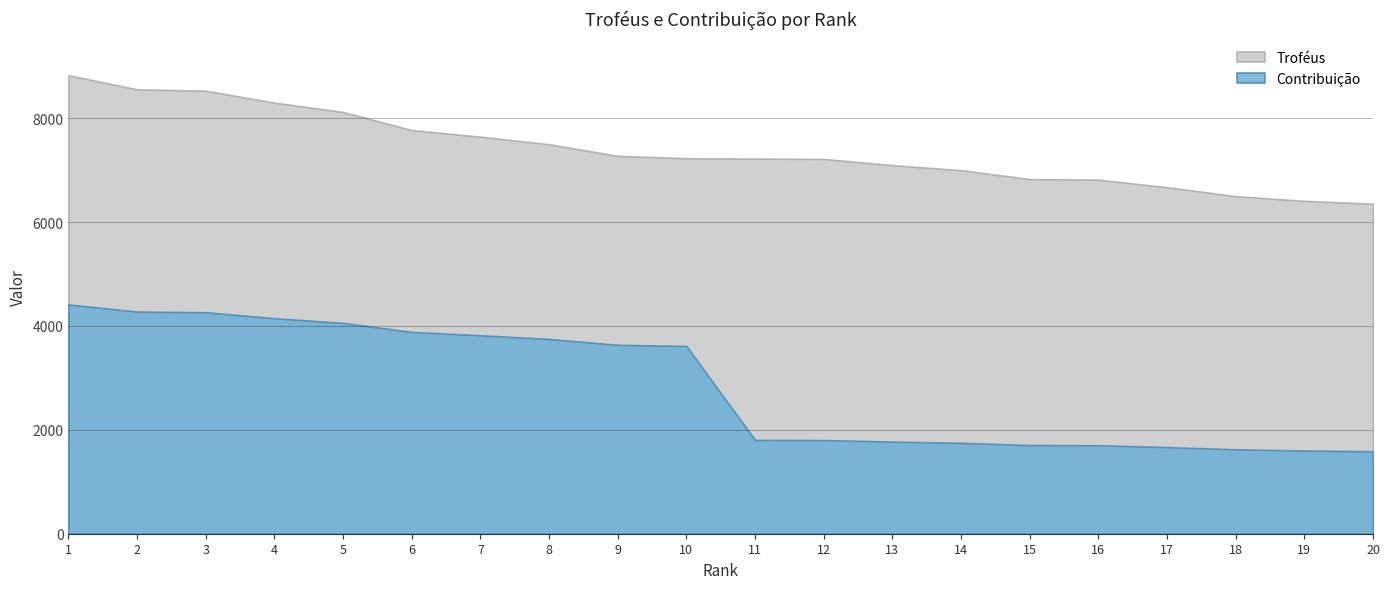

What is the approximate value of Contribuição at 8, to the nearest 10?

3750